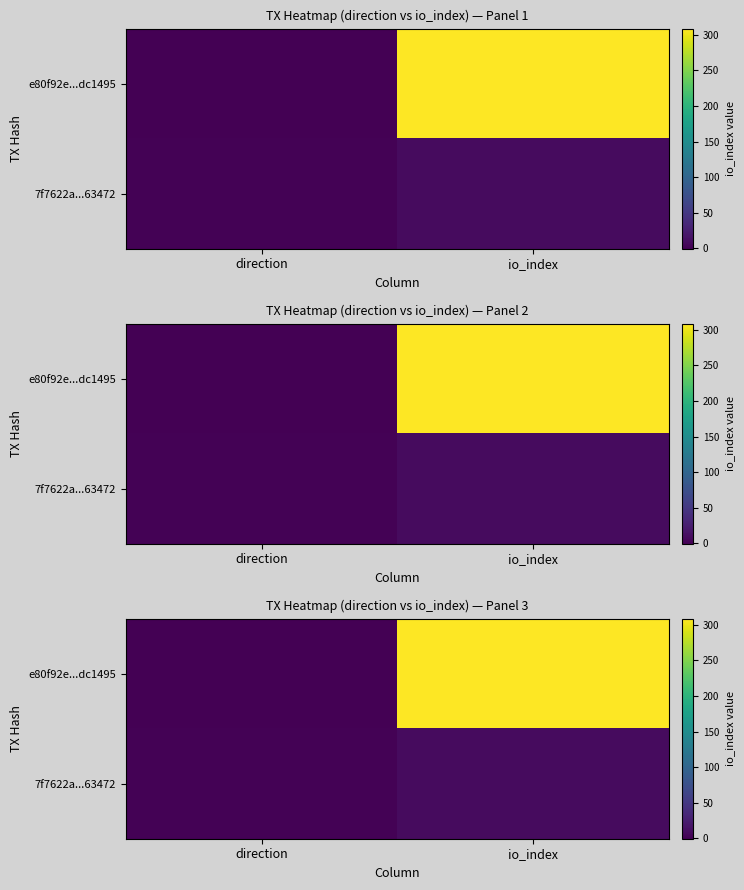

Rank the series by their maximum value, from lowest to highest.

7f7622a...63472, e80f92e...dc1495